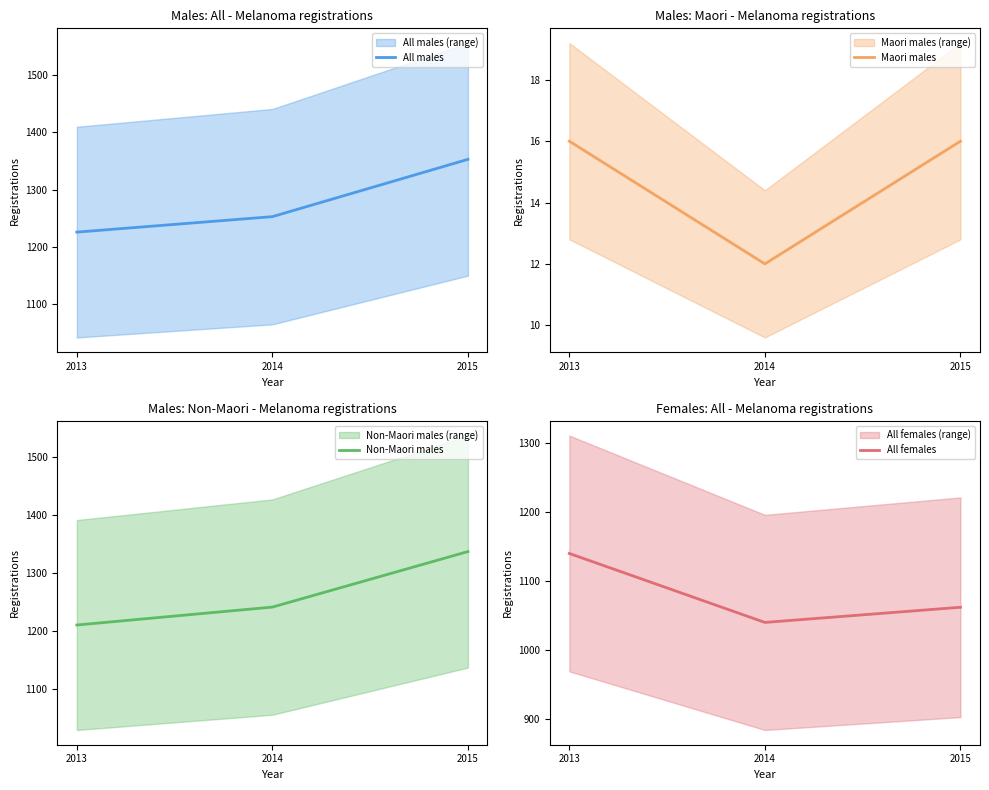

What are all the series names shown in the legend?

All males, Maori males, Non-Maori males, All females